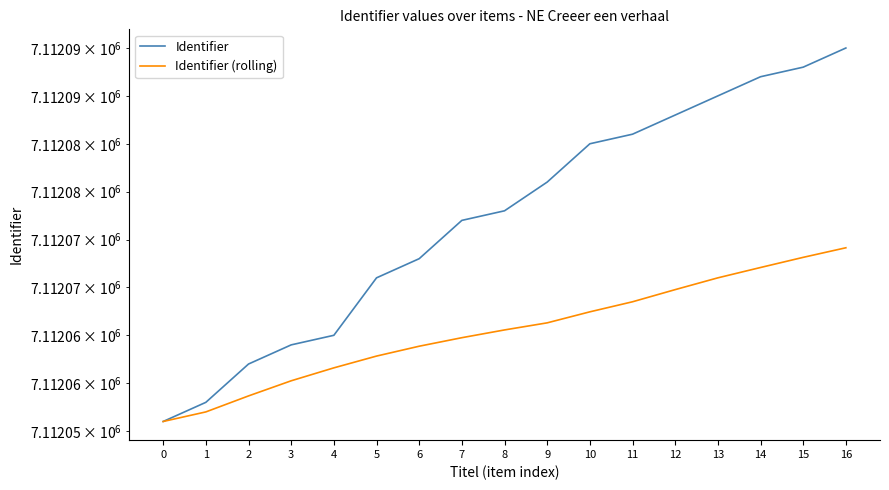

True or false: Identifier has a value of 12159554.7 at 3.

False